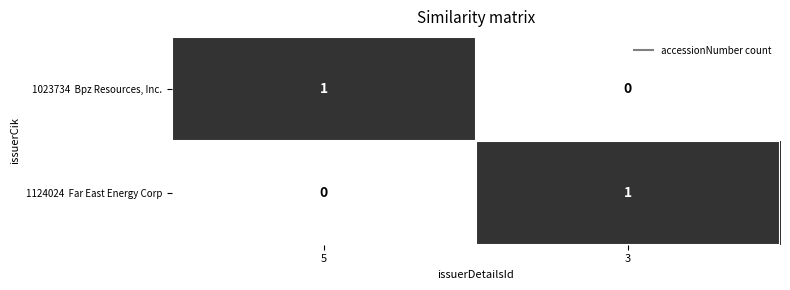

How many categories are shown in the chart?

2